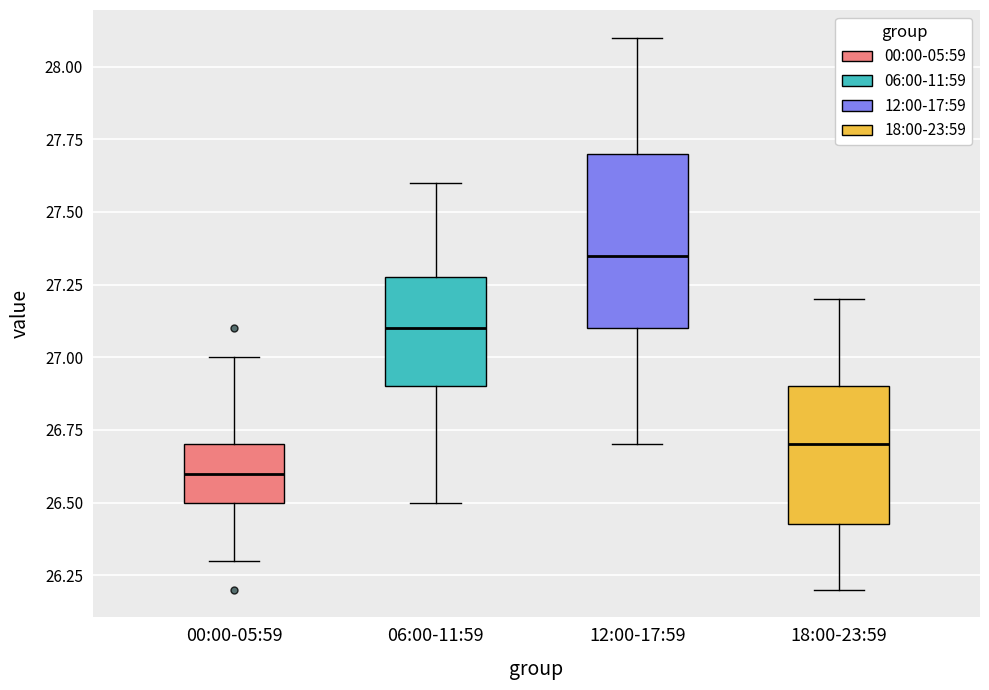

Where is the upper edge of the box for 06:00-11:59 on the y-axis? The values are not printed on the chart, so give them approximately, as read against the axis.

27.30